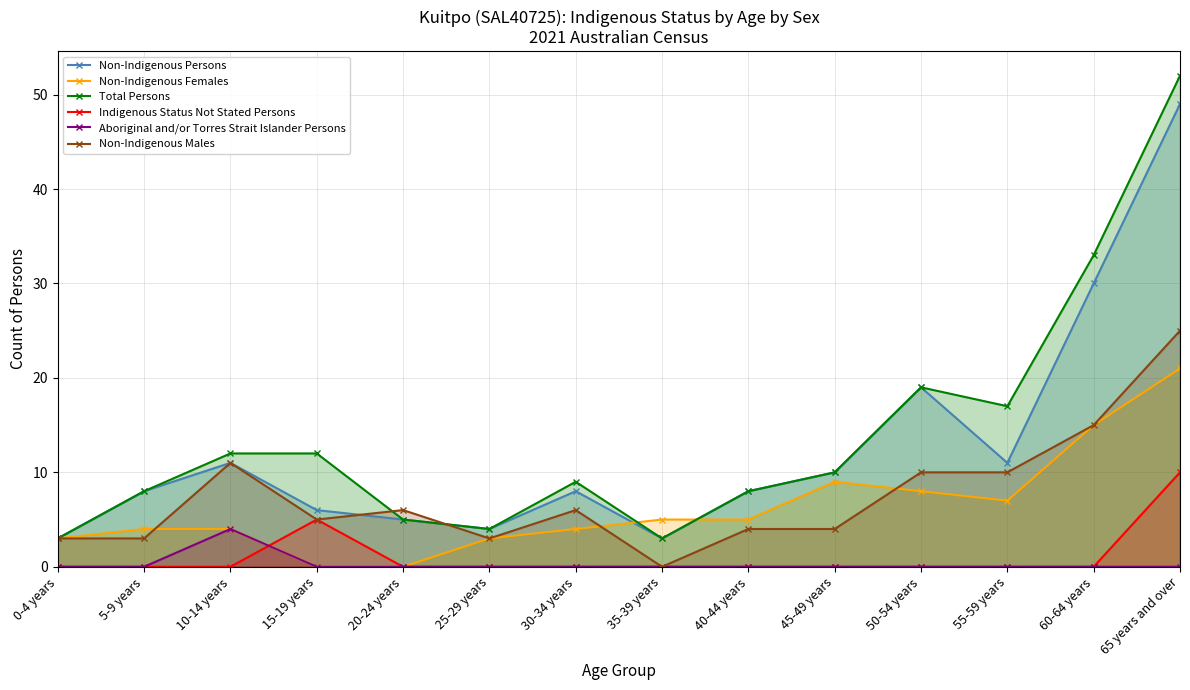

True or false: Non-Indigenous Males has a value of 3 at 0-4 years.

True